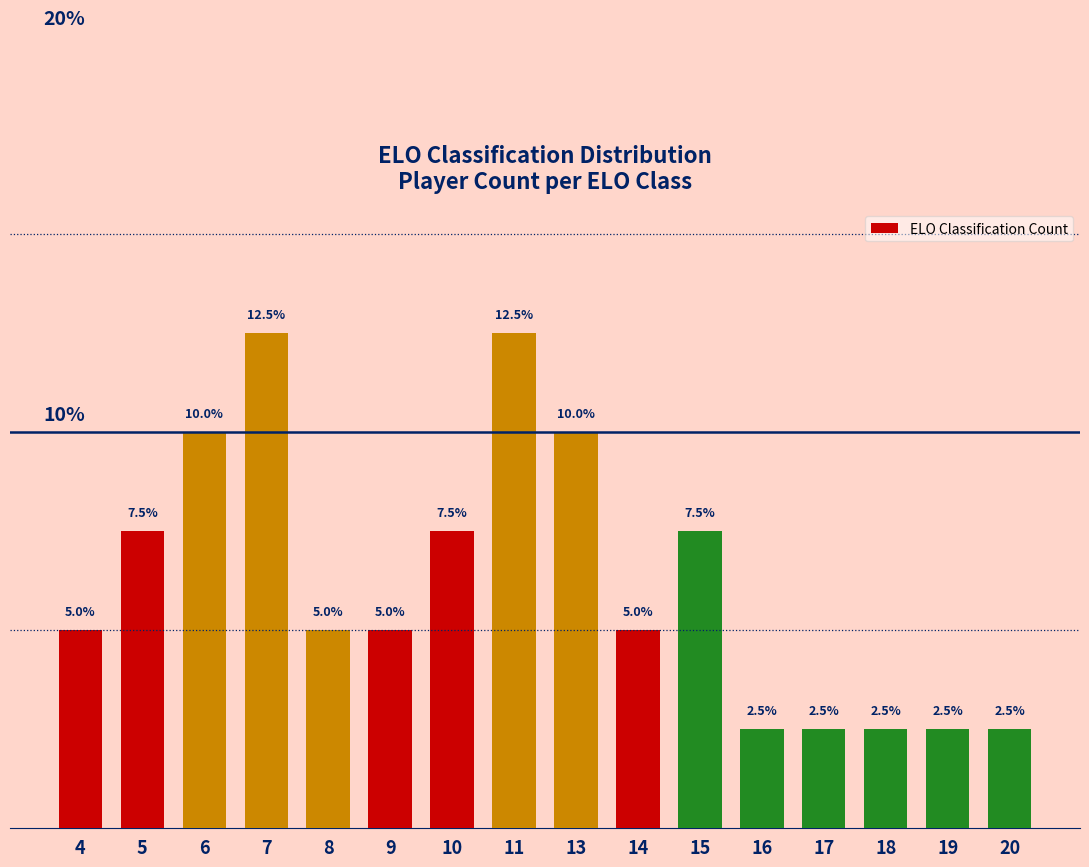

Rank the categories by value from highest to lowest.

7, 11, 6, 13, 5, 10, 15, 4, 8, 9, 14, 16, 17, 18, 19, 20